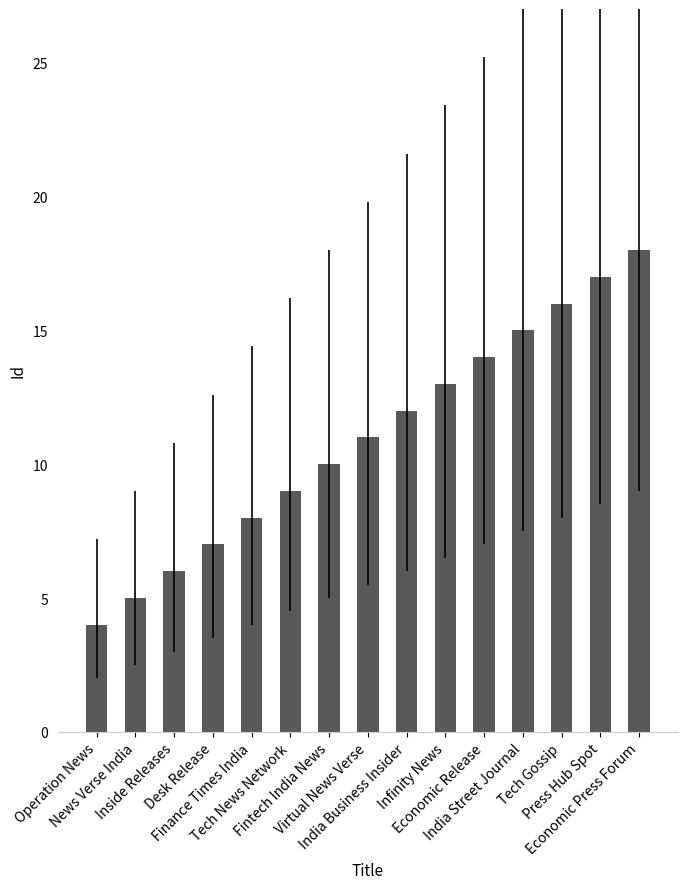

How many bars are there in total?

15